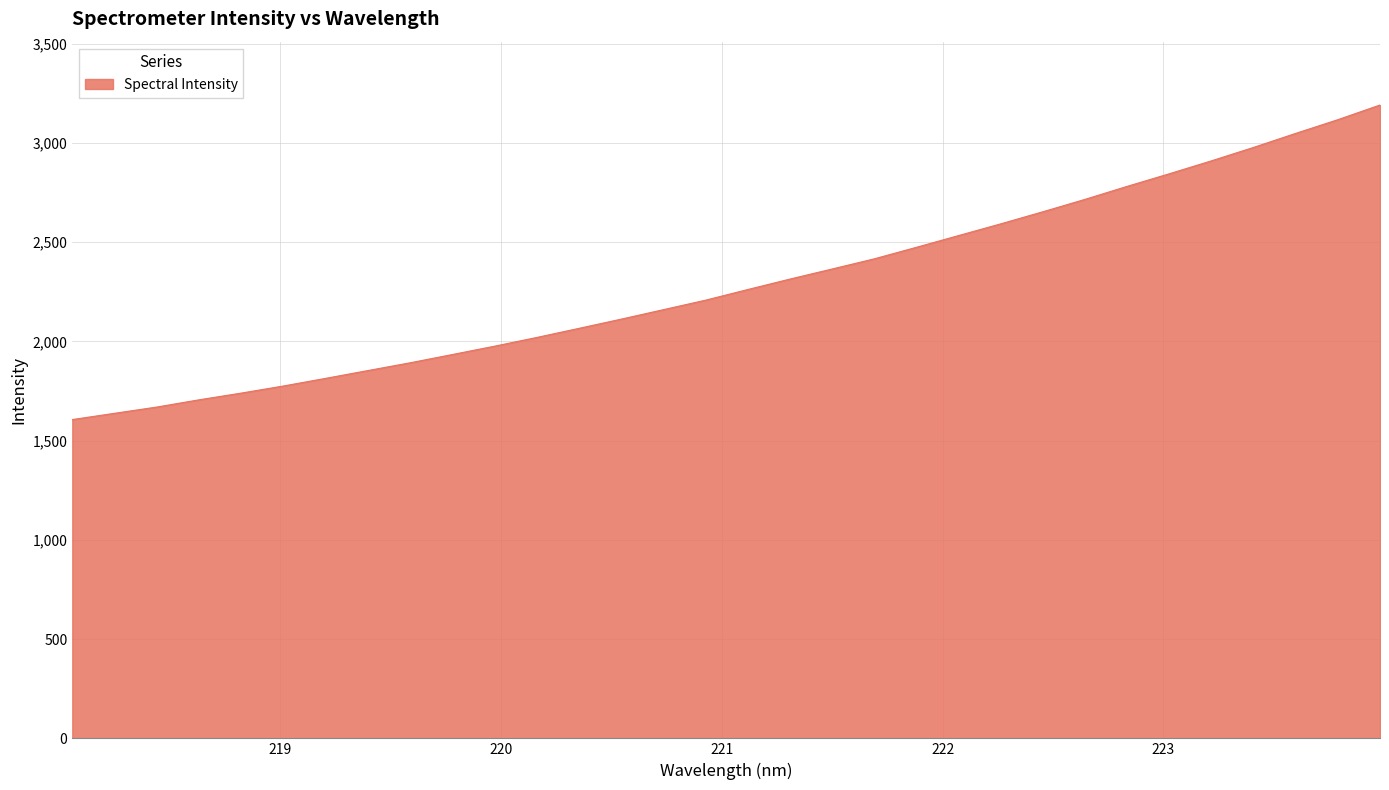

How many lines are shown in the chart?

1